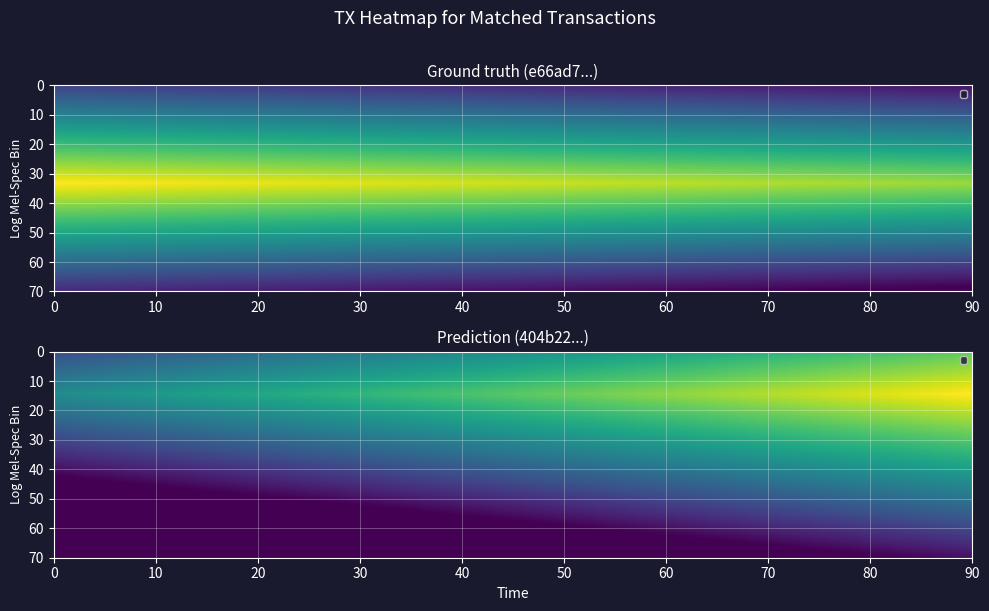

True or false: e66ad79ad0e5ad093f31435e4556d33d9edd767 has a value of -1 at 0.

True